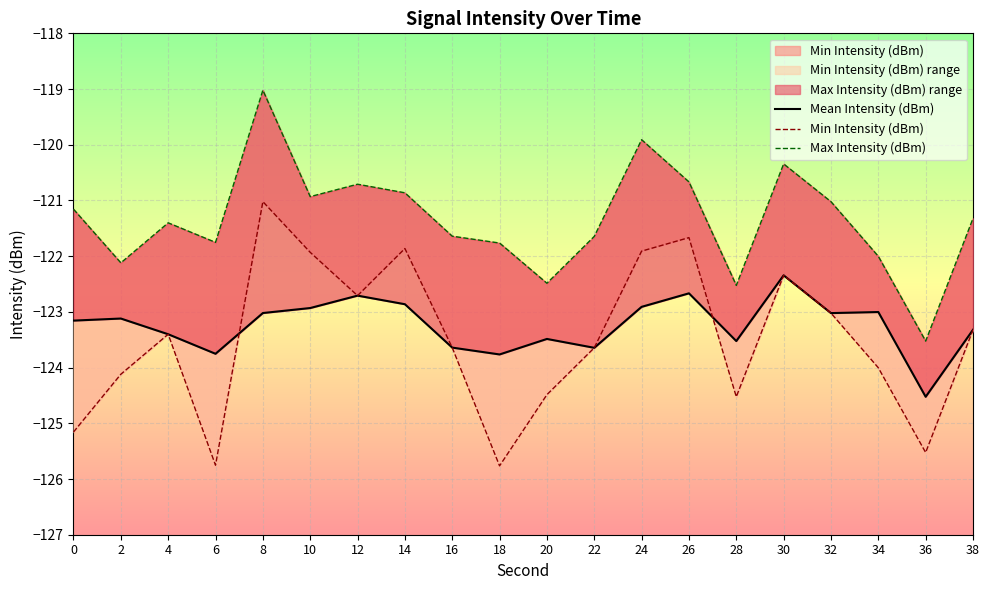

How many data points does each series have?

20